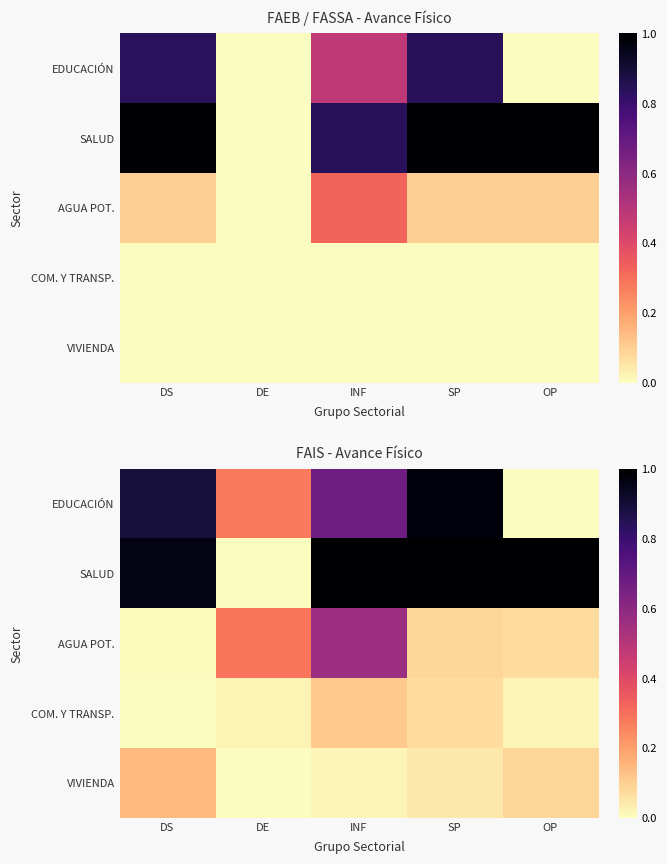

What is the sum of all SALUD values?

4.0